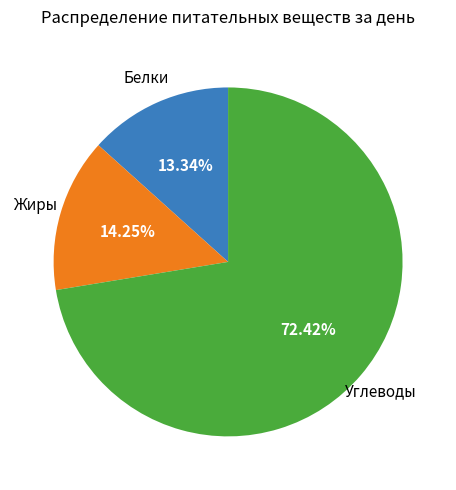

Is there any slice that represents more than half of the pie?

Yes